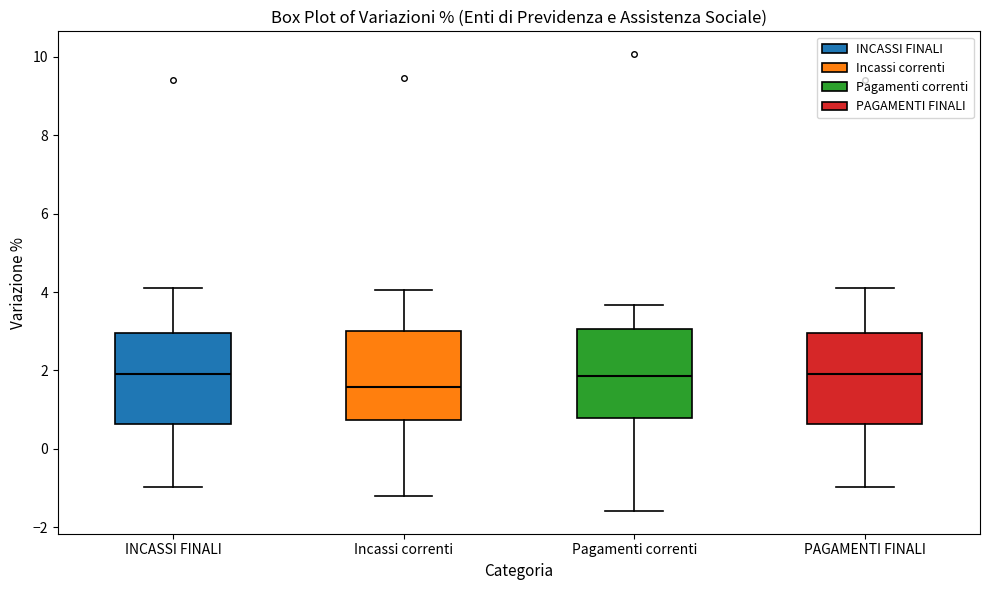

Where does the lower whisker of the box for INCASSI FINALI end on the y-axis? The values are not printed on the chart, so give them approximately, as read against the axis.

-1.0